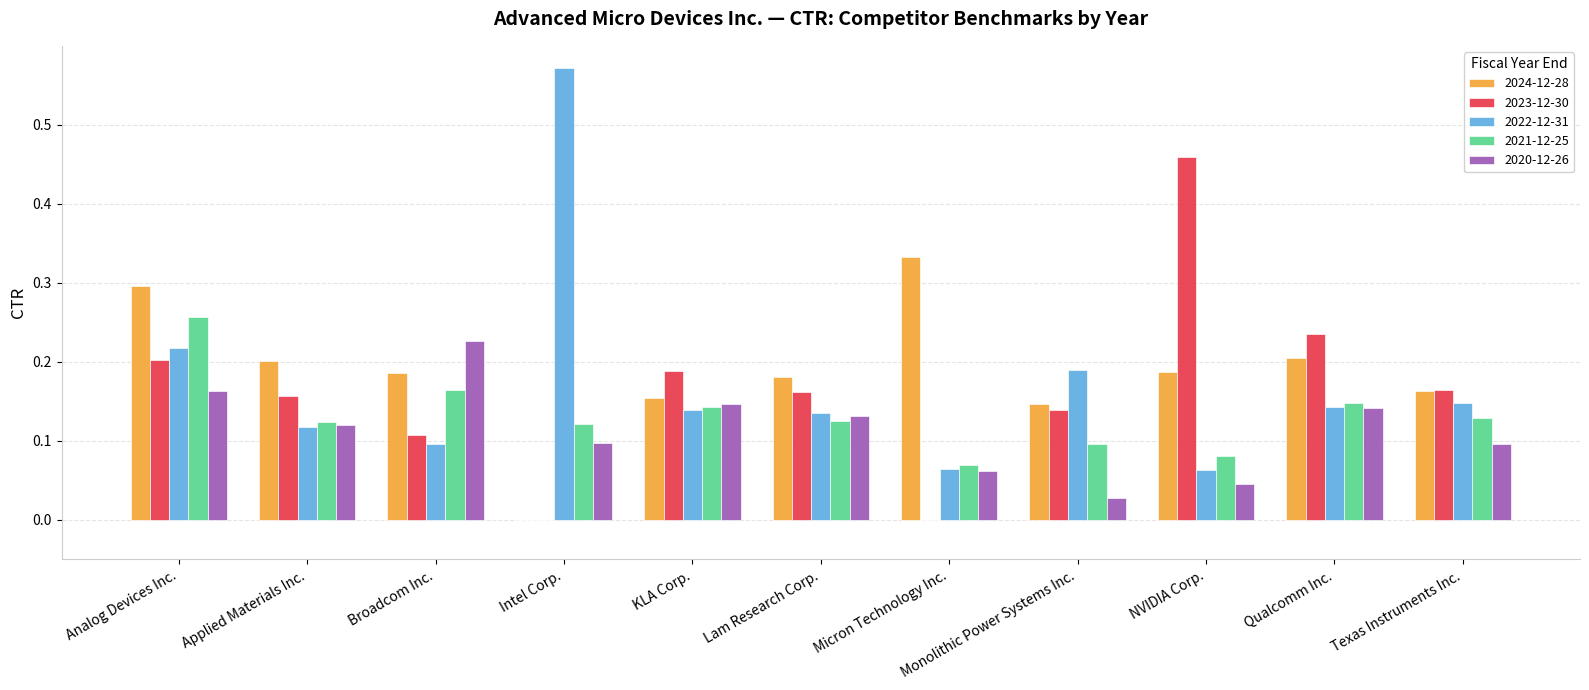

What is the total value across all series at Intel Corp.?

0.8